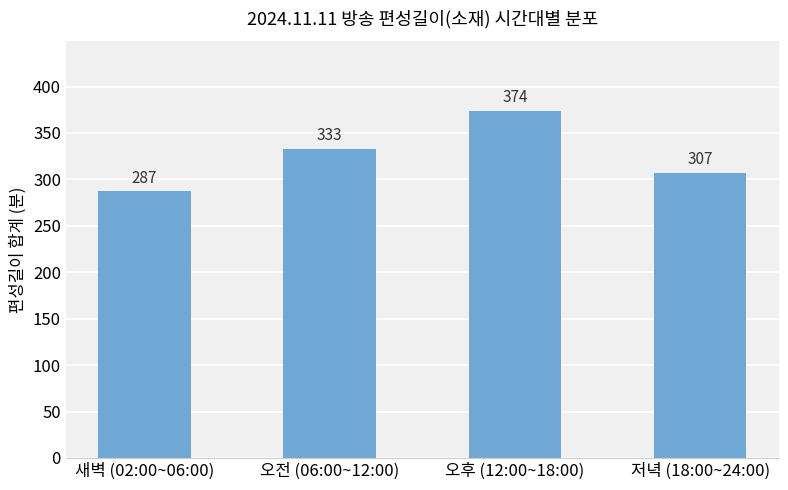

What is the average value?

325